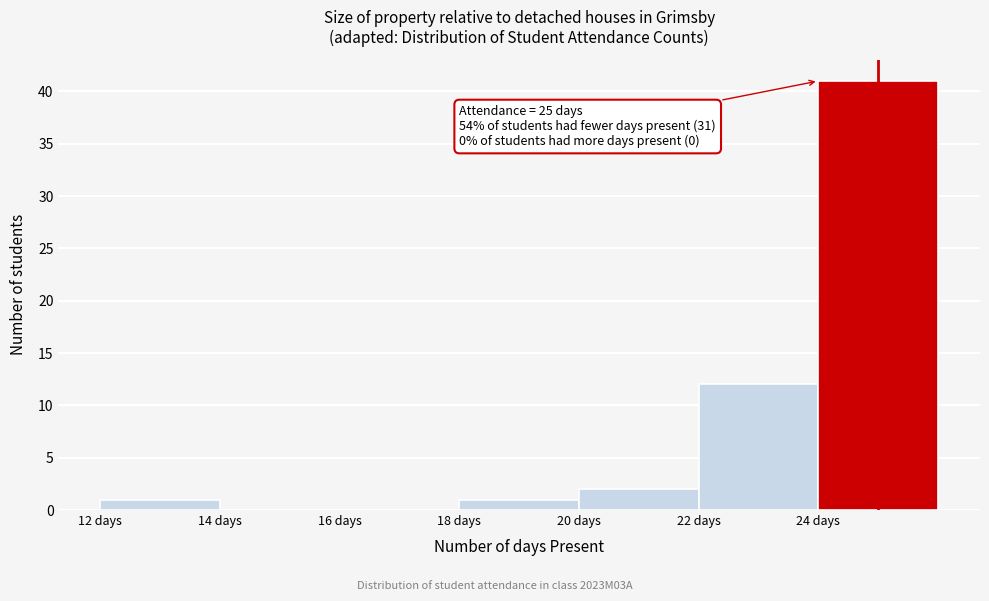

Which range on the x-axis has the tallest bar?

24 to 26